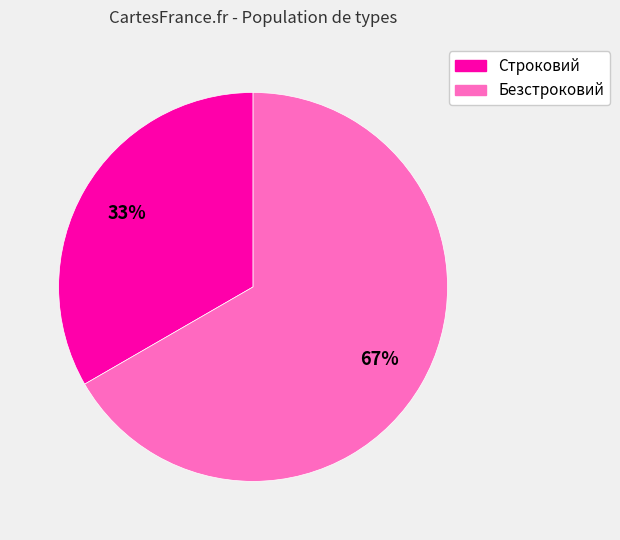

What is the ratio of the value at Строковий to the value at Безстроковий?

0.5